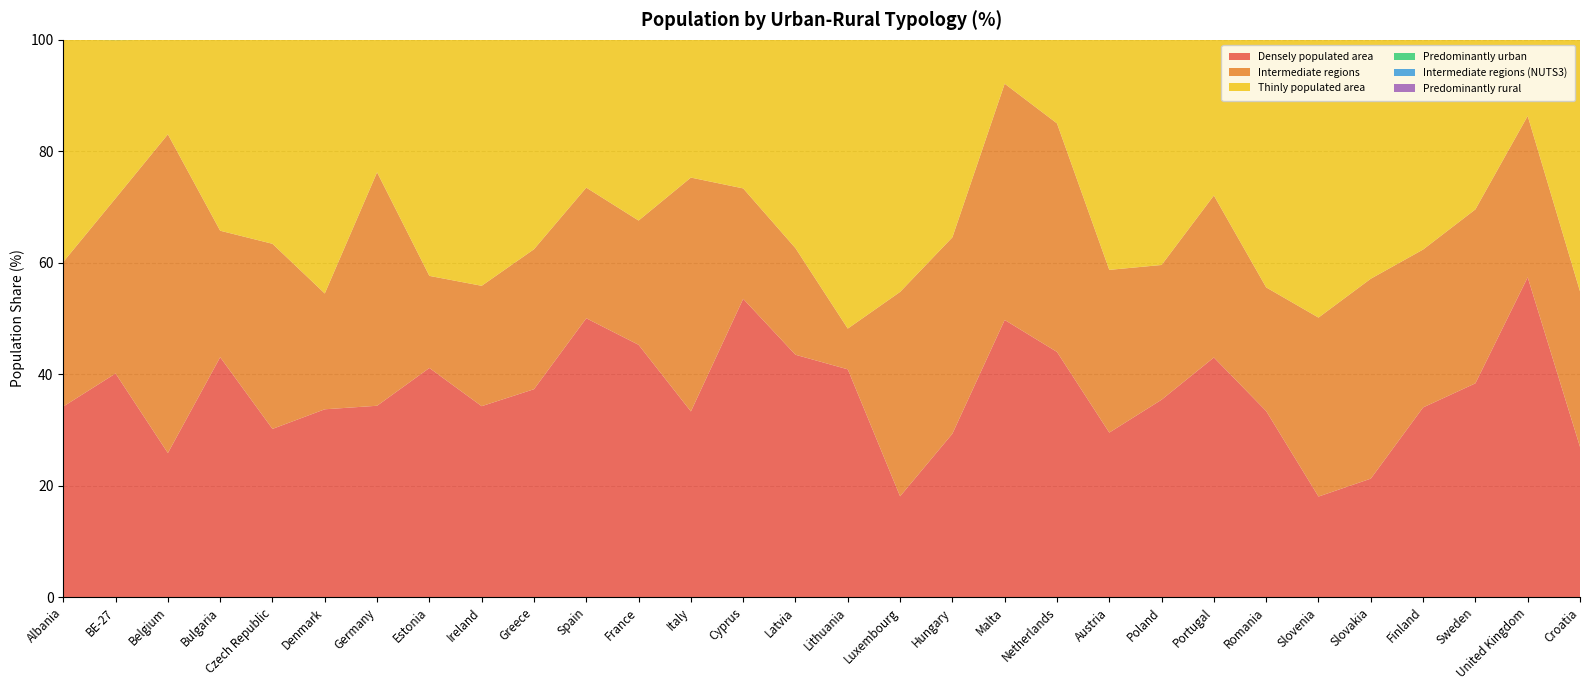

Reading left to right, transcribe all the data shown in this chart.

Densely populated area: 34.2	40.1	25.9	43.1	30.2	33.7	34.3	41.1	34.3	37.3	50.0	45.3	33.3	53.5	43.5	40.9	18.1	29.3	49.7	44.0	29.5	35.4	43.0	33.4	18.1	21.3	34.0	38.4	57.4	27.0
Intermediate regions: 25.9	31.4	57.2	22.7	33.2	20.8	41.9	16.5	21.6	25.1	23.4	22.3	42.0	19.8	19.1	7.3	36.7	35.2	42.4	41.0	29.2	24.2	29.1	22.2	32.1	35.9	28.3	31.2	29.0	27.9
Thinly populated area: 39.8	28.4	17.0	34.2	36.6	45.5	23.8	42.4	44.1	37.6	26.5	32.4	24.7	26.7	37.4	51.8	45.2	35.4	7.9	15.0	41.3	40.4	27.9	44.4	49.8	42.9	37.6	30.4	13.6	45.1
Predominantly urban: 26.8	41.6	67.5	16.0	22.8	21.2	42.8	38.8	28.0	46.3	58.8	35.0	35.1	0.0	47.8	24.9	0.0	16.9	100.0	67.1	33.9	28.3	48.3	10.3	0.0	11.2	27.6	20.9	72.6	17.6
Intermediate regions (NUTS3): 15.7	35.3	23.9	44.8	43.8	49.0	39.9	12.8	0.0	10.5	33.7	35.2	44.9	100.0	13.4	31.2	100.0	35.4	0.0	32.2	20.7	38.3	16.8	43.7	55.3	38.4	30.7	62.3	24.2	24.9
Predominantly rural: 57.6	23.2	8.6	39.2	33.4	29.9	17.3	48.4	72.0	43.3	7.5	29.9	20.0	0.0	38.8	43.9	0.0	47.7	0.0	0.8	45.4	33.4	34.8	46.1	44.7	50.4	41.7	16.9	3.2	57.5